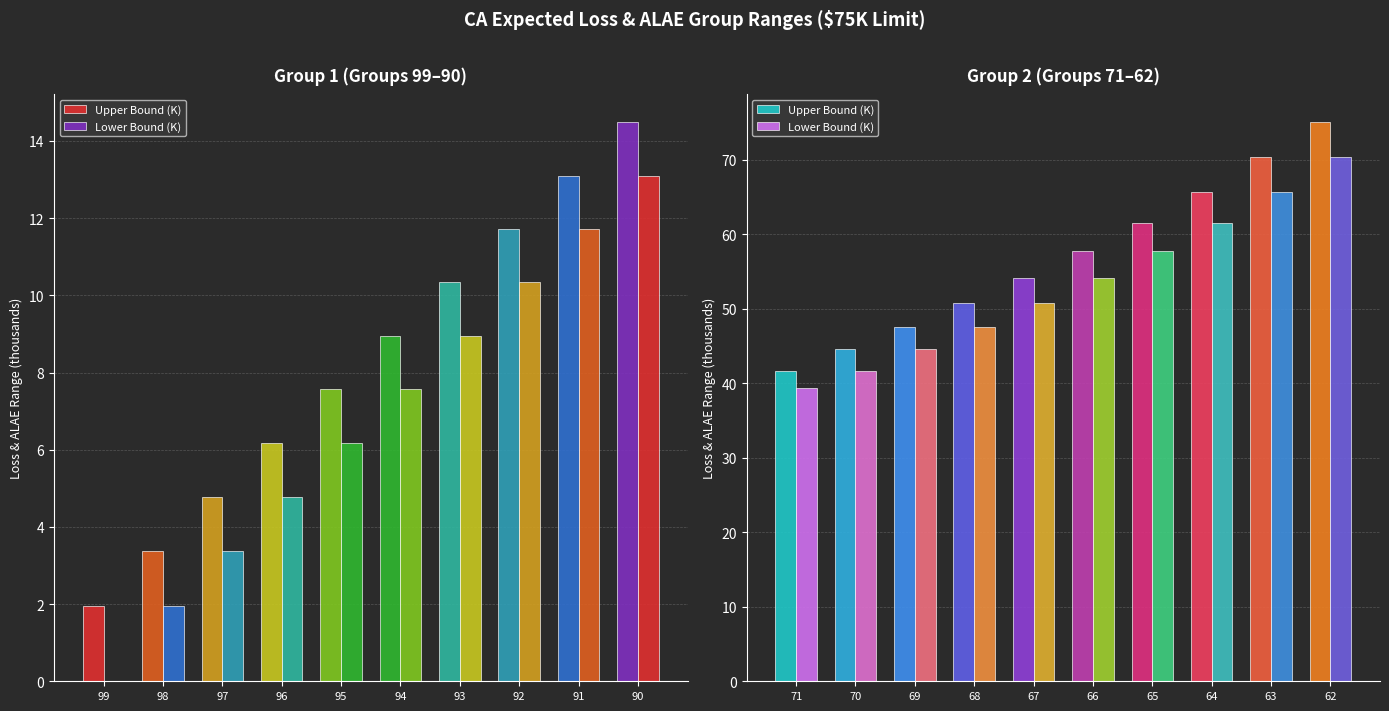

How many categories are shown in the chart?

10